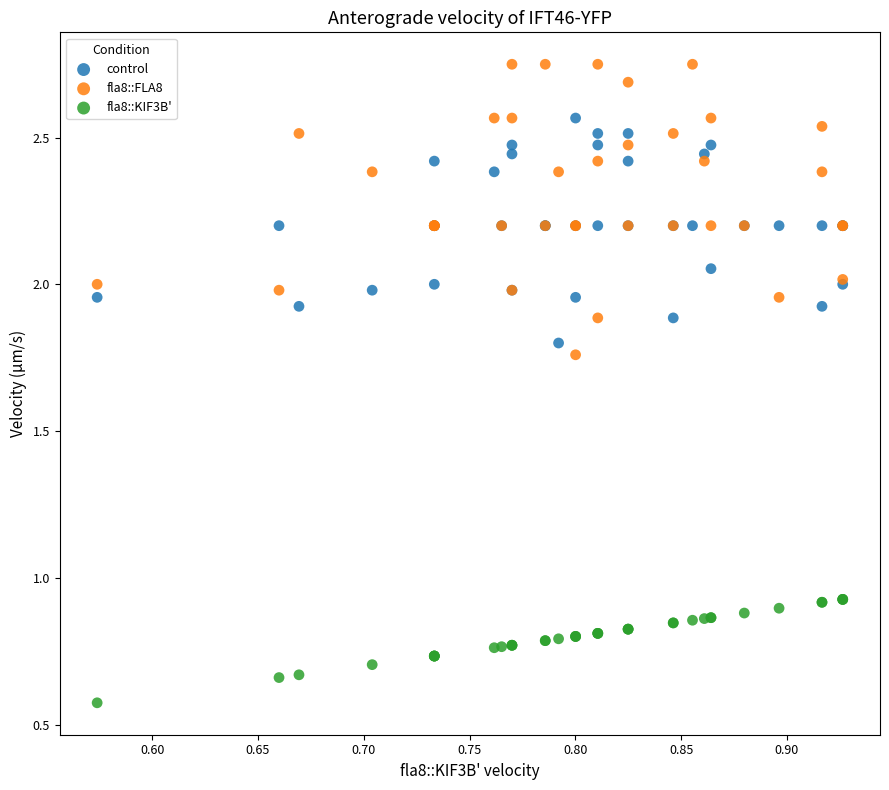

Which series reaches the maximum Y coordinate?

fla8::FLA8